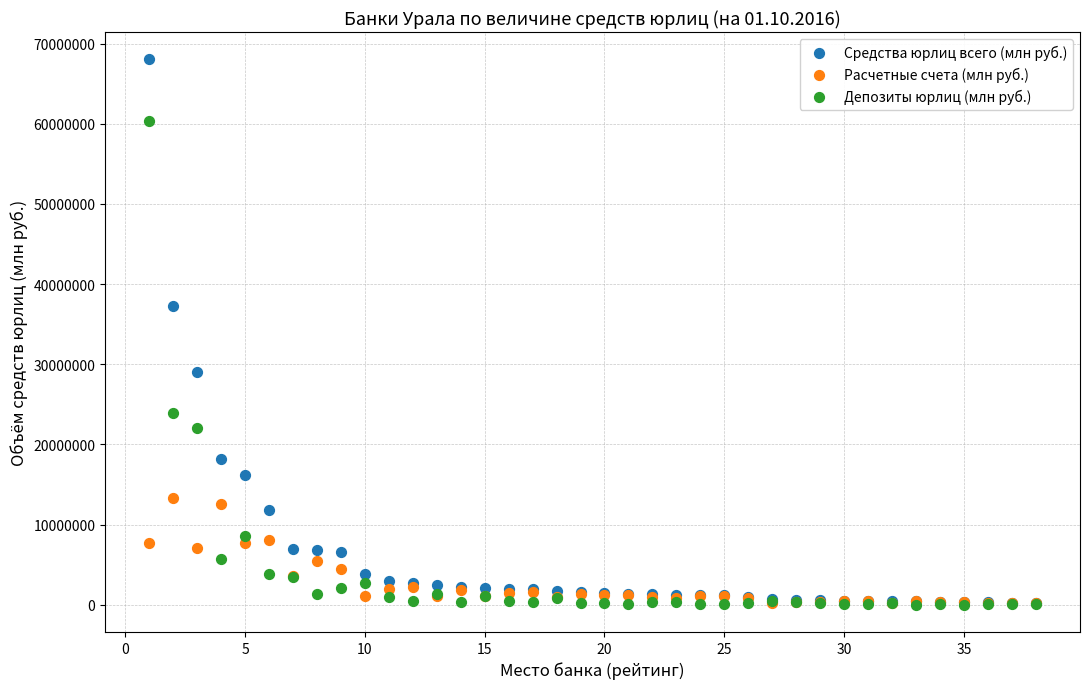

Across all series, what Y value is closest to 34022871?

37273900